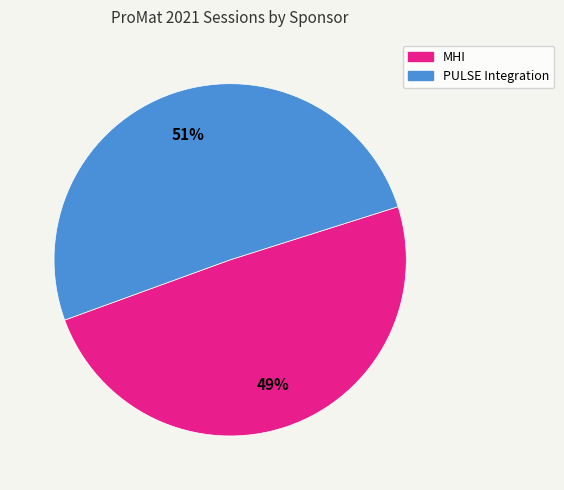

To the nearest percent, what is the average slice percentage?

50%